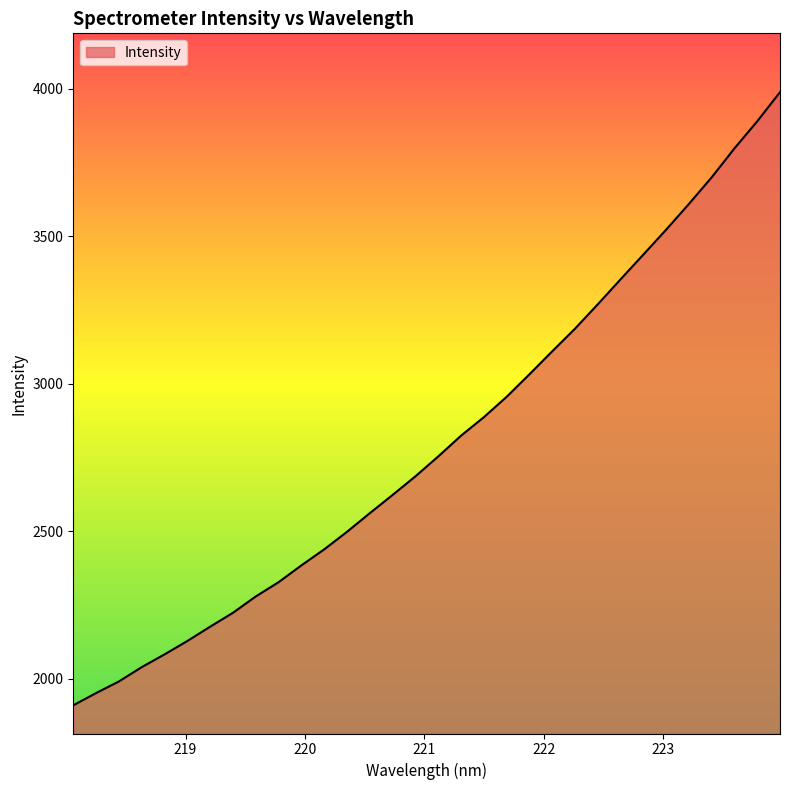

What is the smallest value displayed?

1910.5